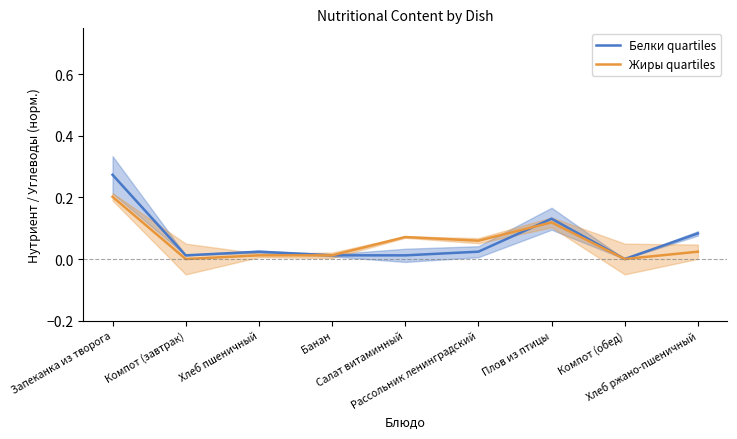

Rank the series by their average value, from lowest to highest.

Жиры quartiles, Белки quartiles